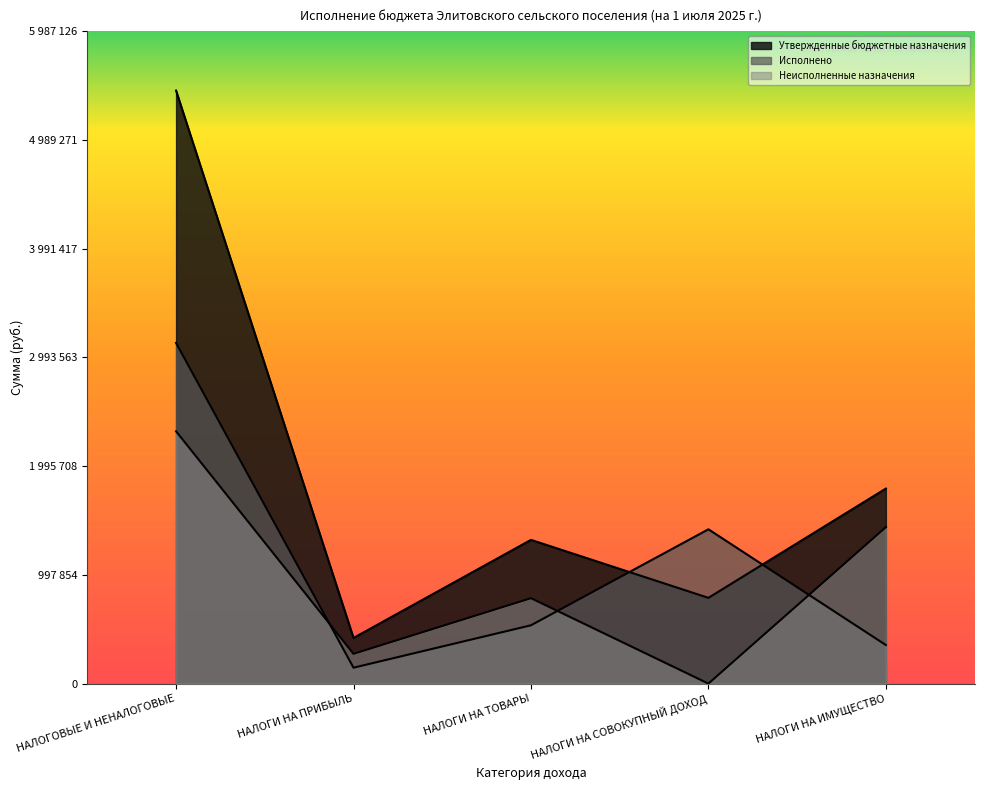

What are all the series names shown in the legend?

Утвержденные бюджетные назначения, Исполнено, Неисполненные назначения